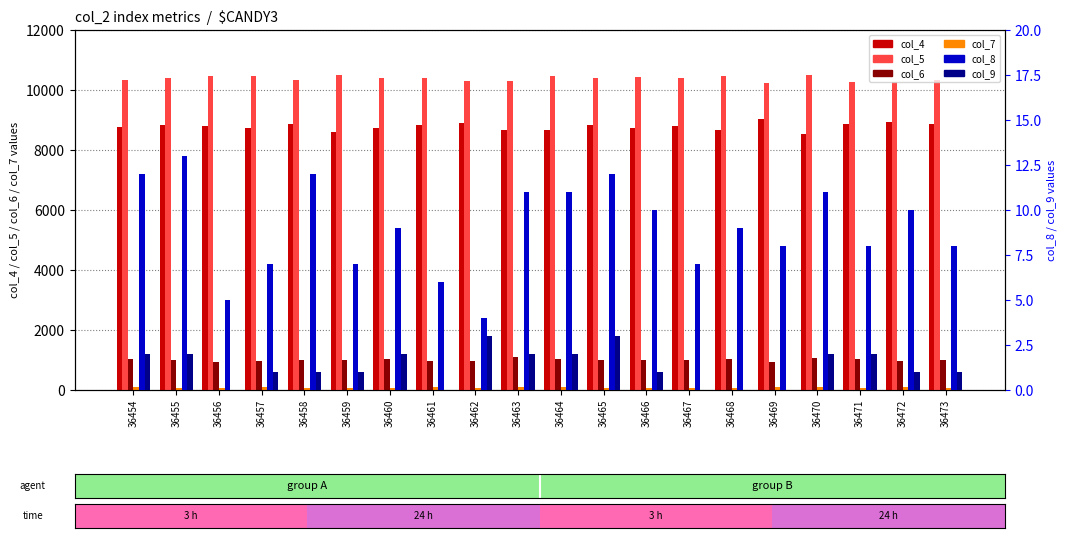

Where does the col_9 series first go above 1?

36454